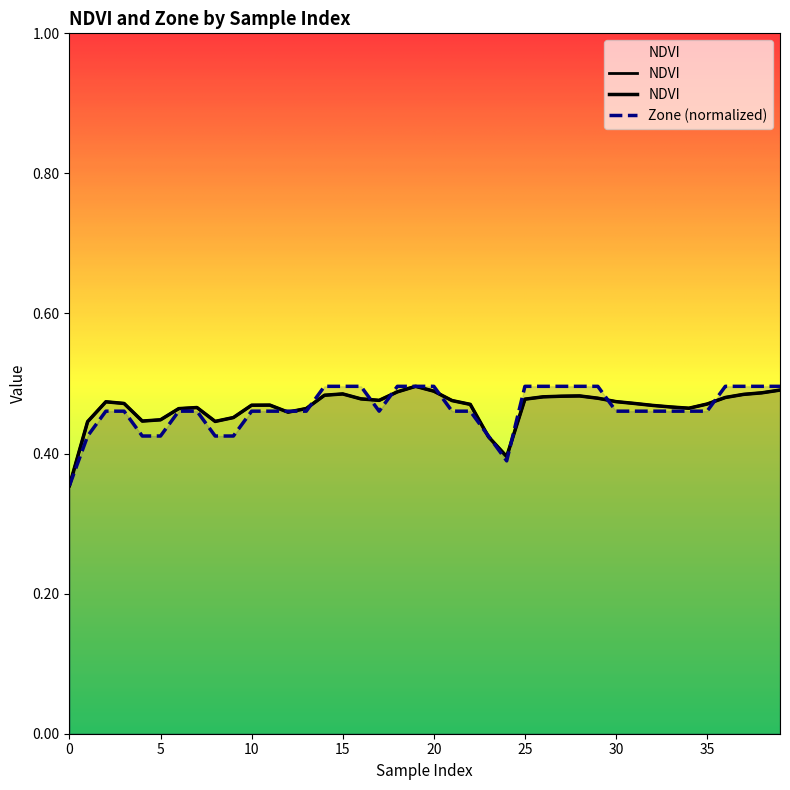

True or false: Zone has more than 2 interior local peaks.

False